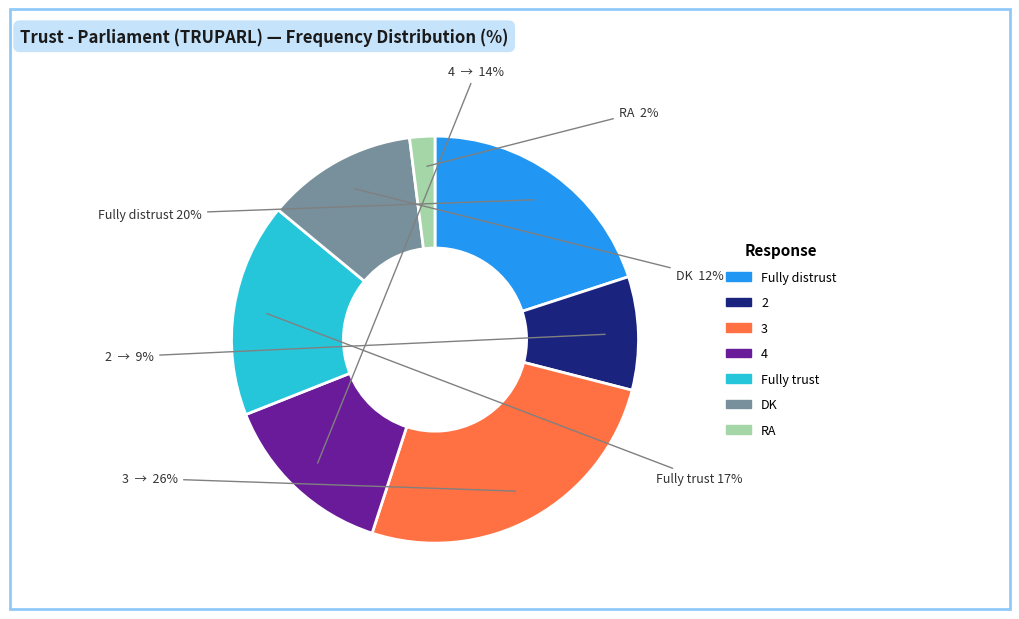

Which slice is the smallest?

RA